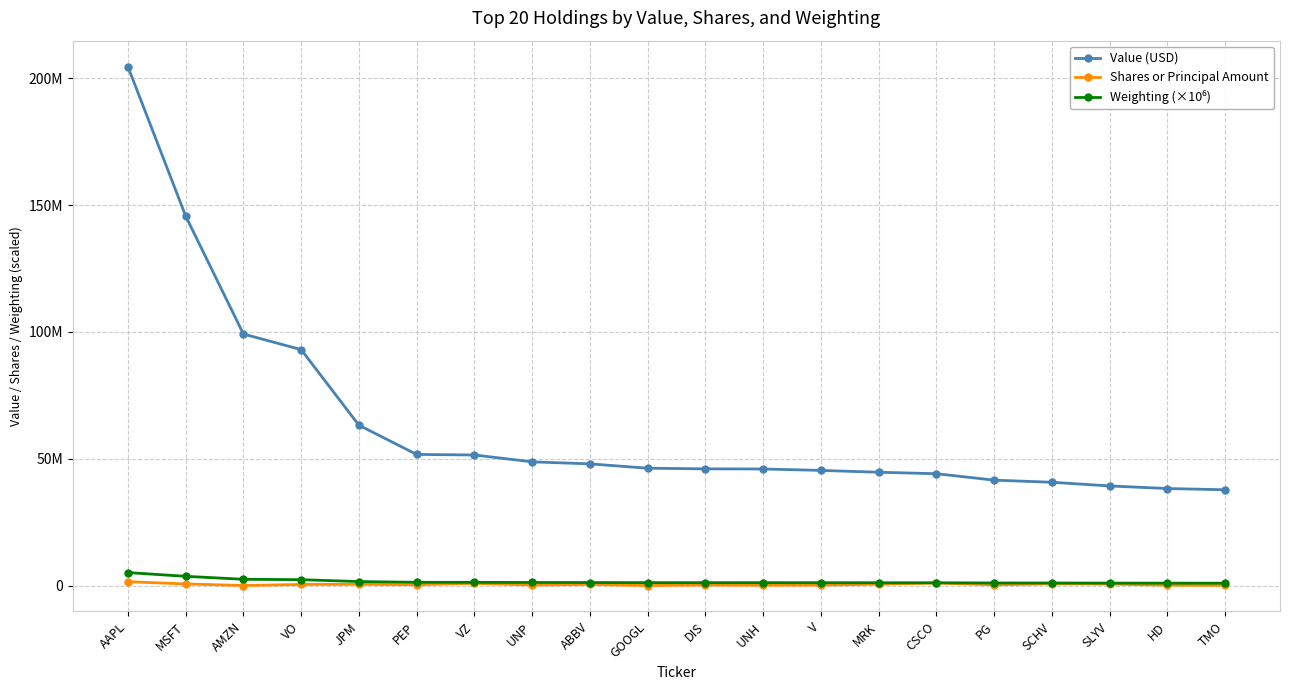

Does the chart have visible grid lines?

Yes